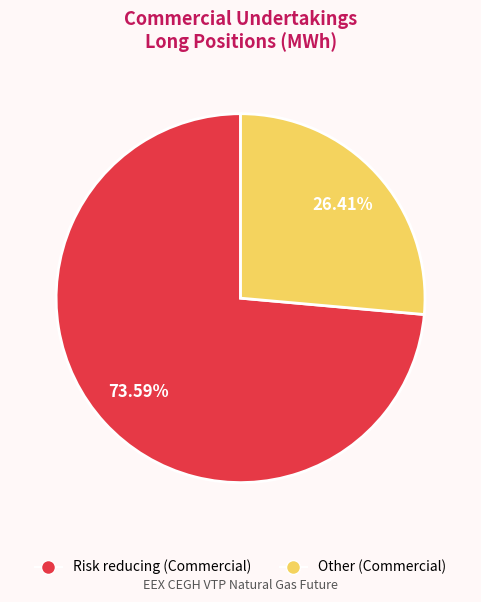

Does any single category account for the majority?

Yes